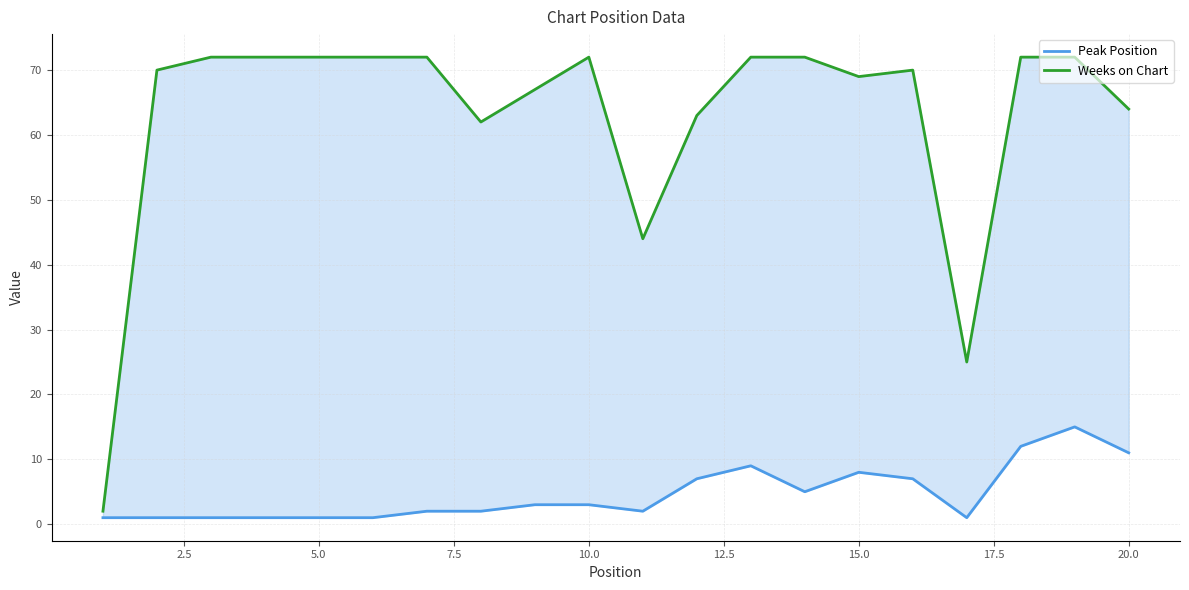

What is the minimum value for Peak Position?

1